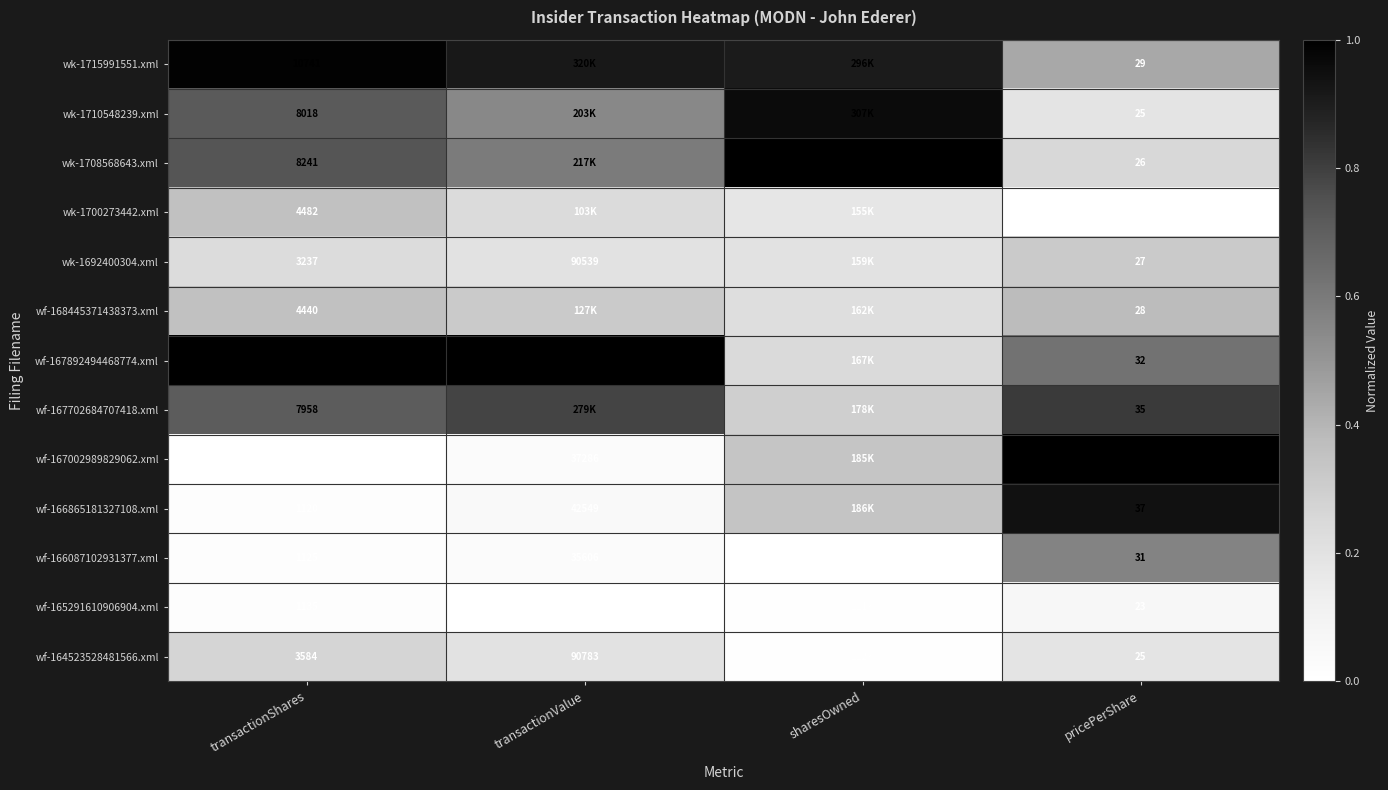

What is the total value across all series at transactionShares?

65863.0